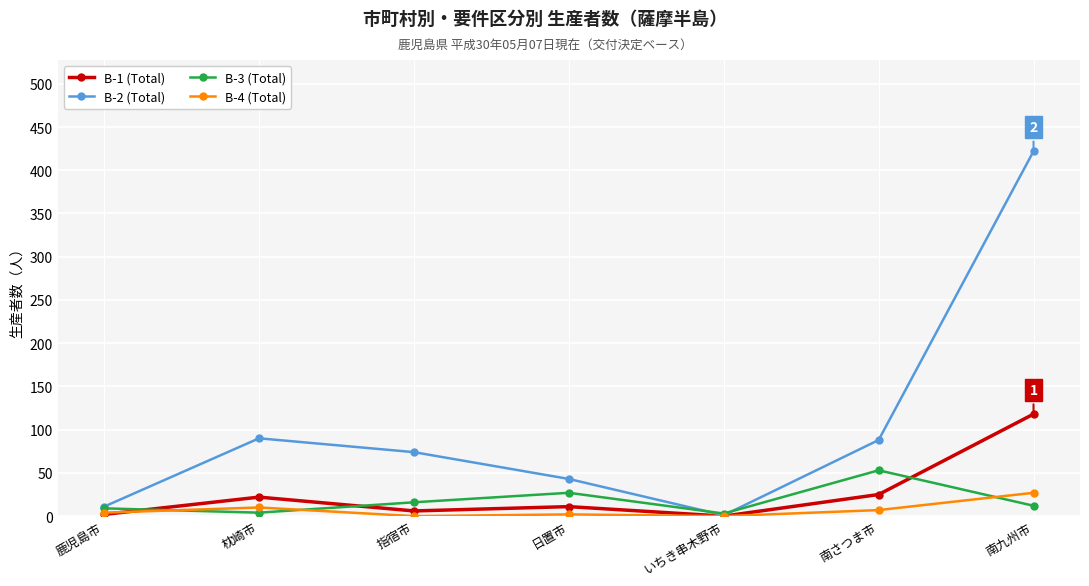

What is the maximum value for B-4 (Total)?

27